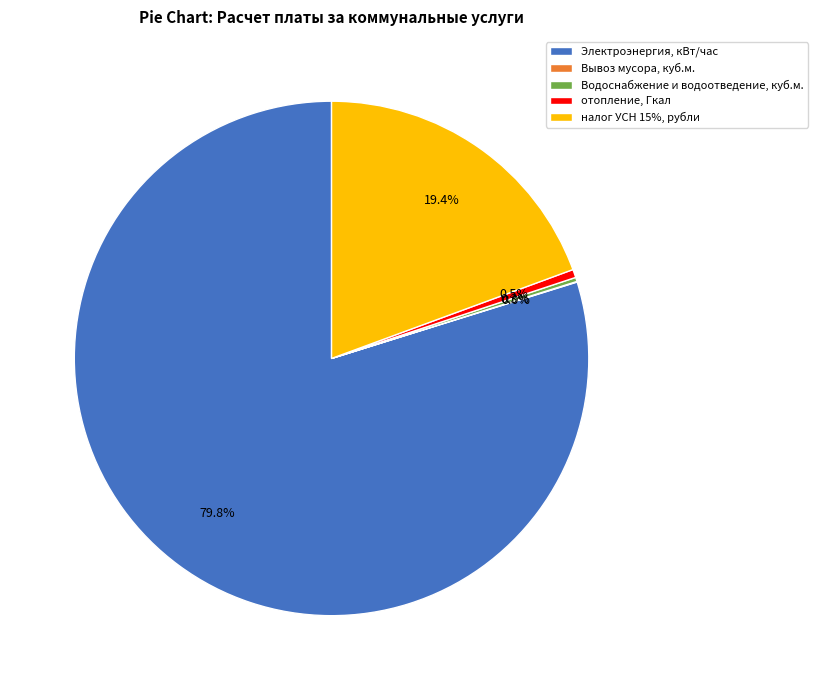

What portion of the pie excludes налог УСН 15%, рубли?

80.6%